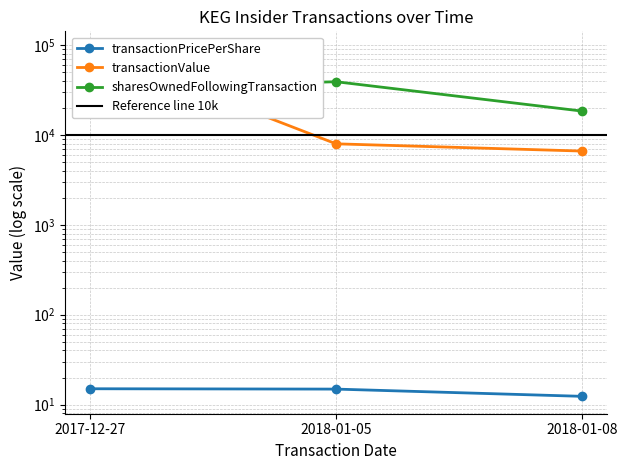

What is the difference between the highest and lowest values at 2018-01-05?

39194.1